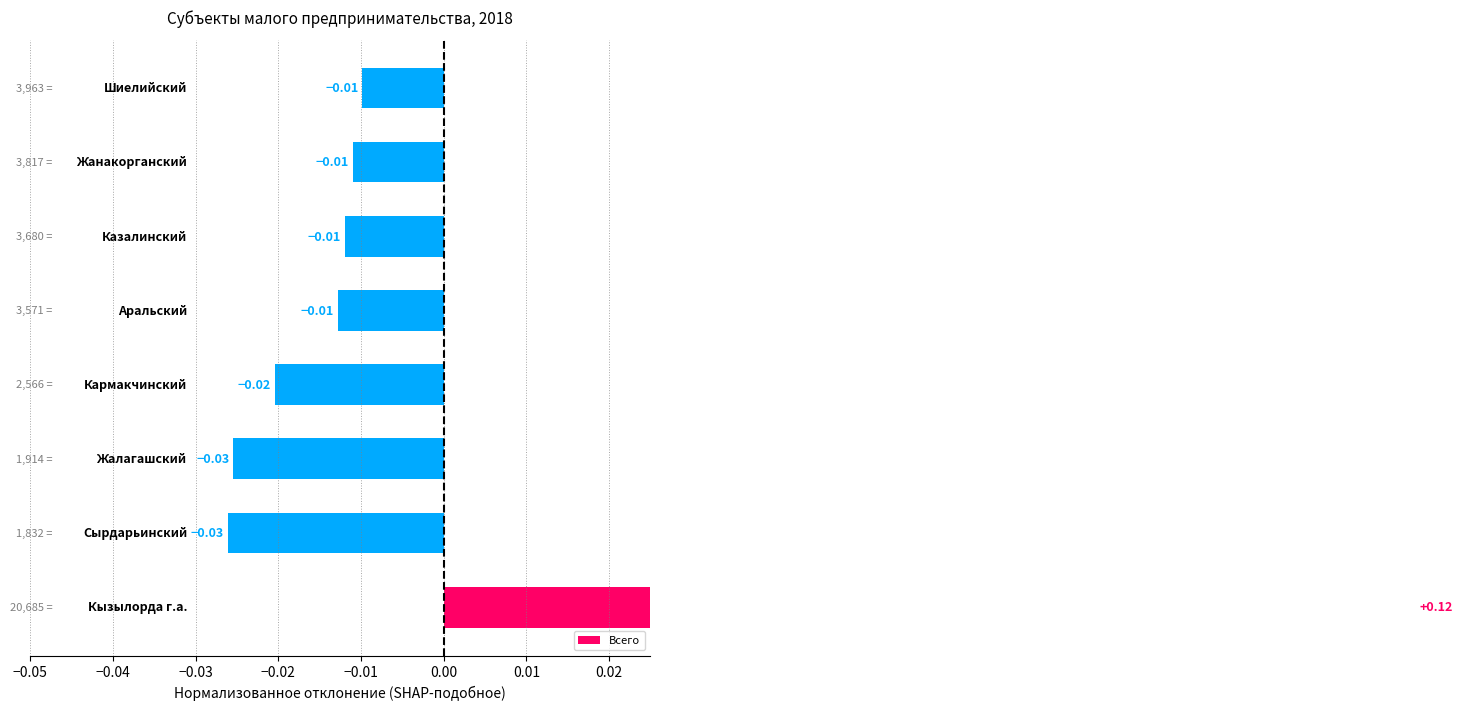

How many data points does each series have?

8